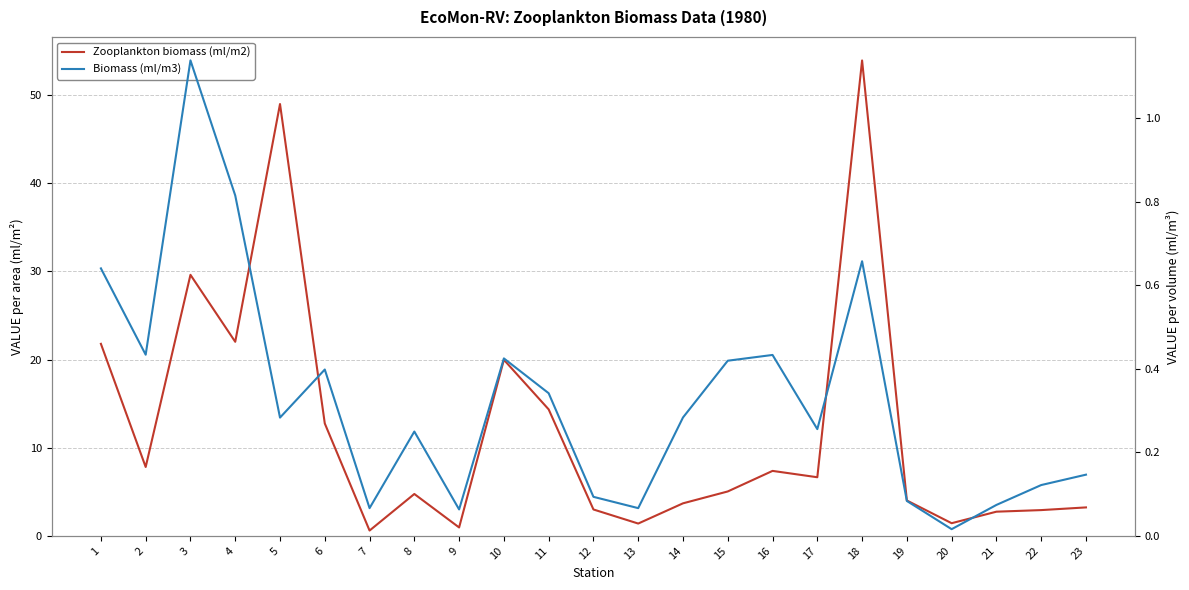

True or false: Biomass (ml/m3) and Zooplankton biomass (ml/m2) cross at least once.

False